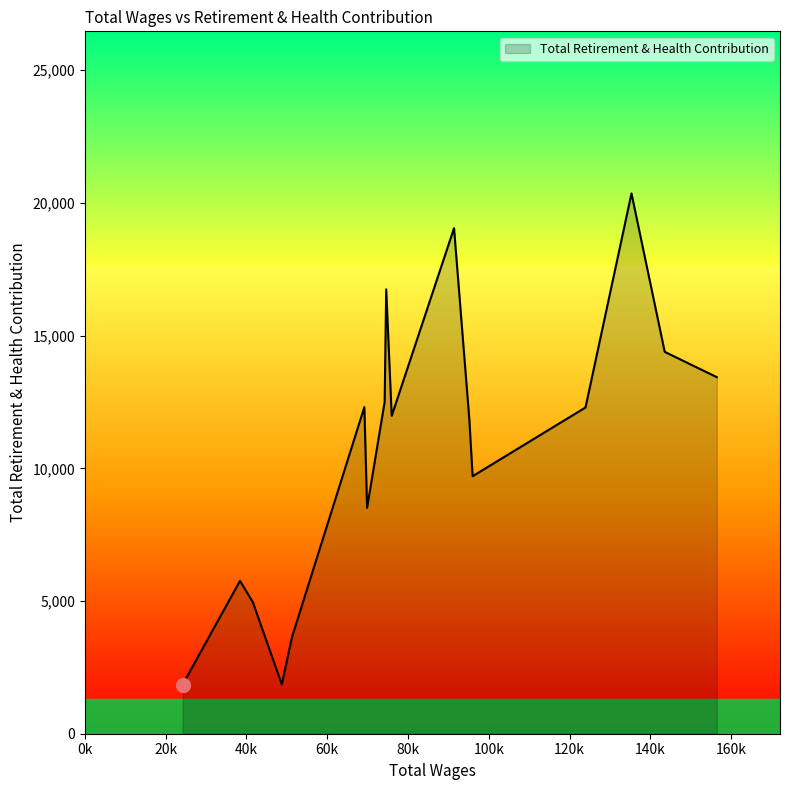

What is the greatest value displayed?

20360